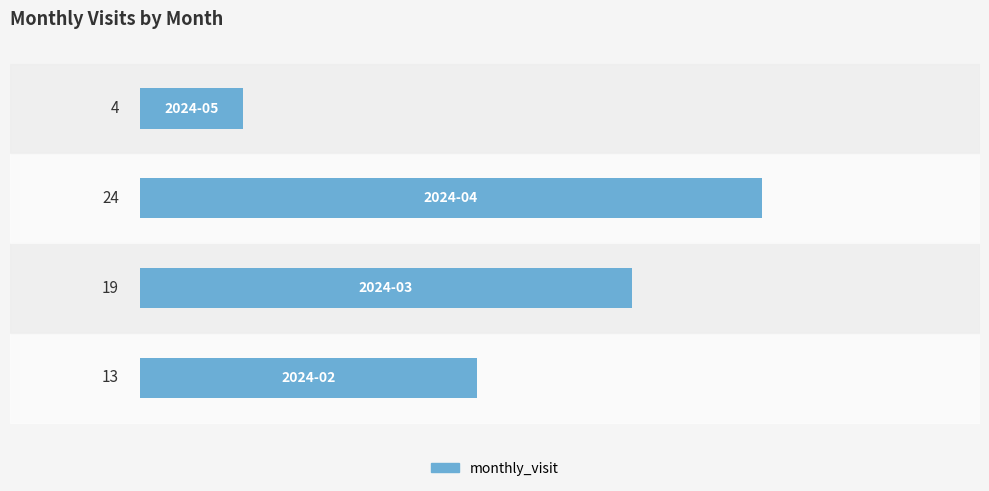

Count the values in the range 13 to 24.

3